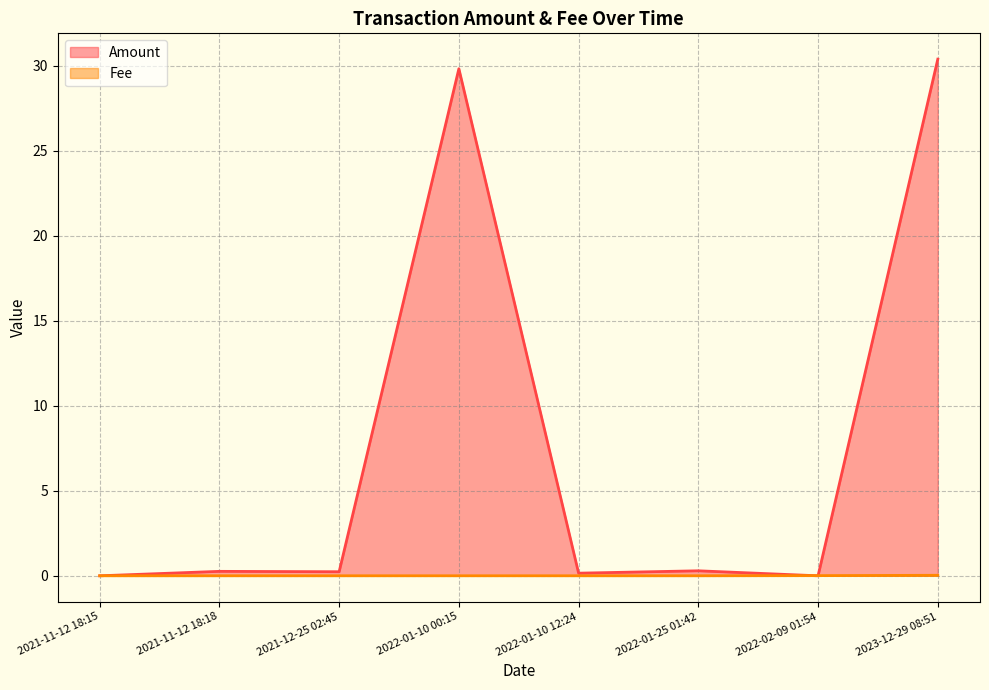

Reading left to right, what are all the values shown in this chart?

Amount: 0.0	0.3	0.2	29.8	0.2	0.3	0.0	30.4
Fee: 0.0	0.0	0.0	0.0	0.0	0.0	0.0	0.0